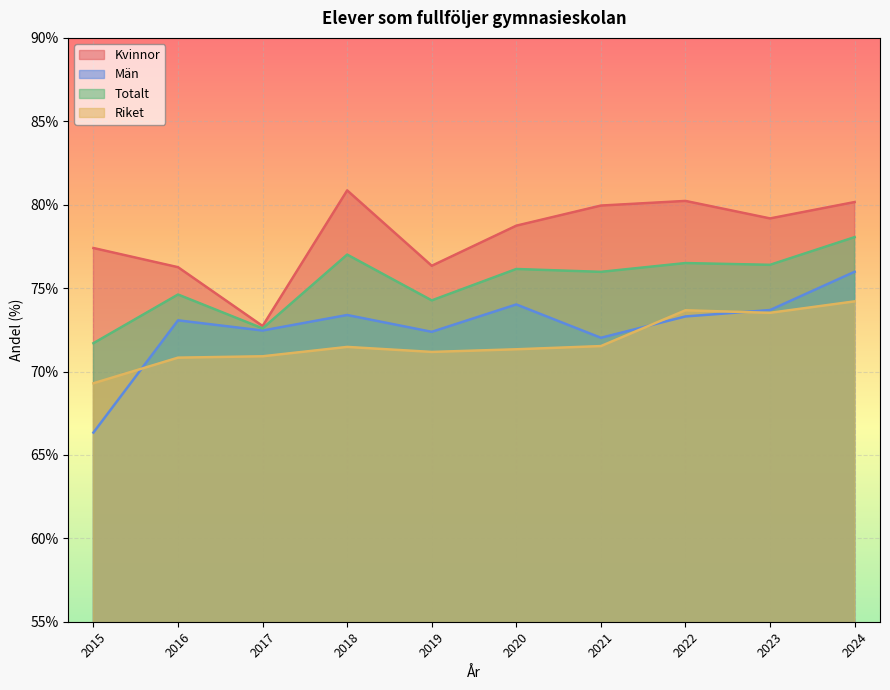

What is the value of the Totalt point at the 8th from the left?

76.5